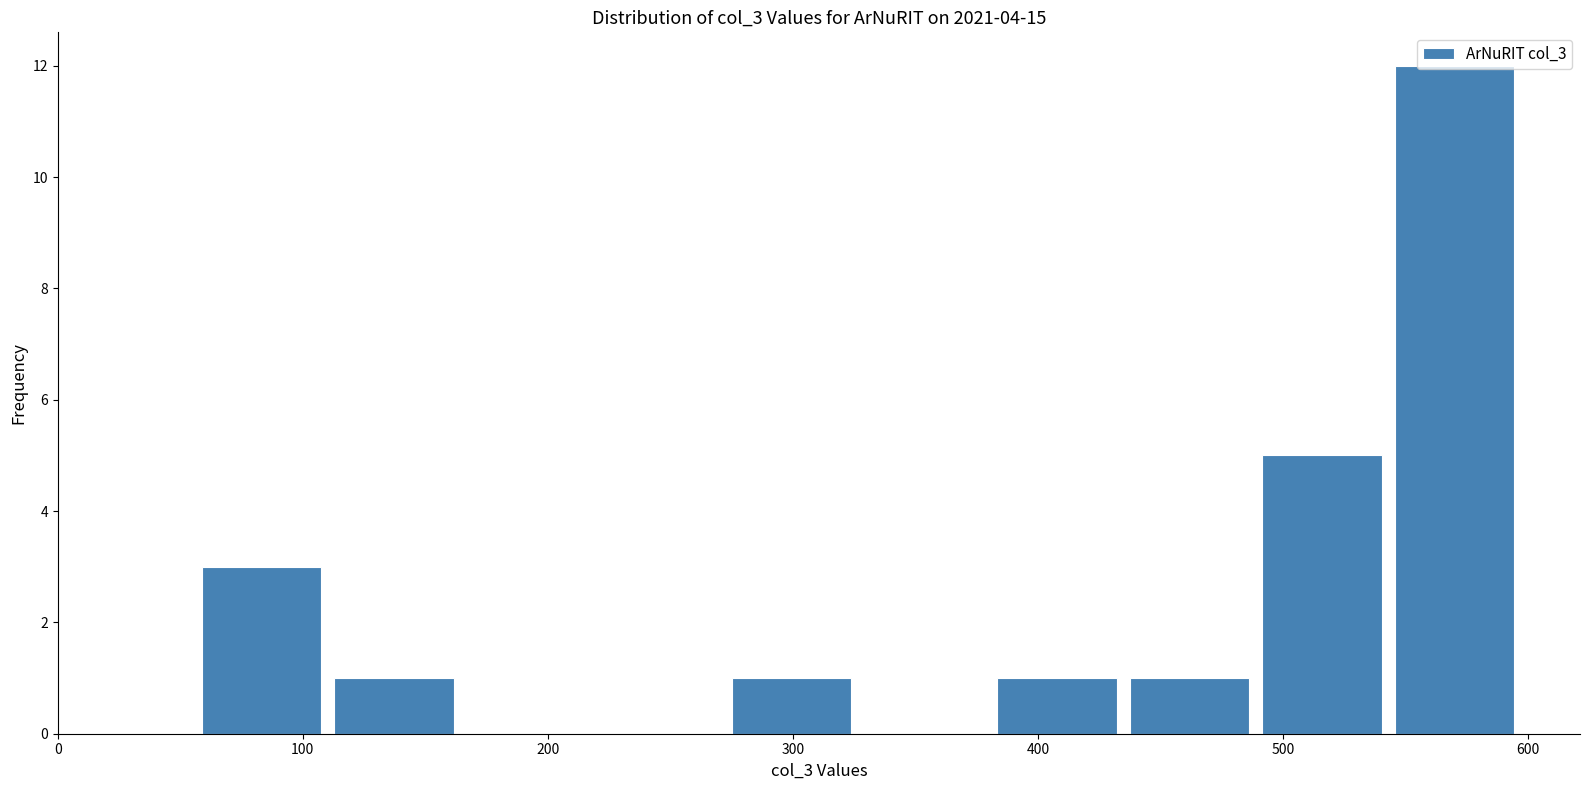

Over which range of the x-axis is the bar tallest?

540 to 600